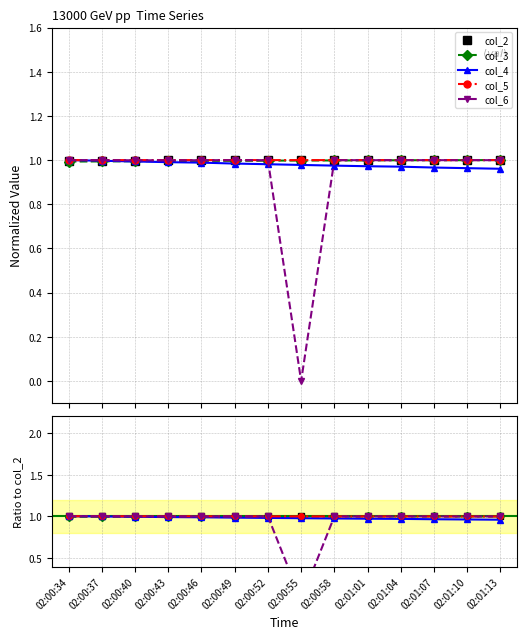

What are all the series names shown in the legend?

col_2, col_3, col_4, col_5, col_6